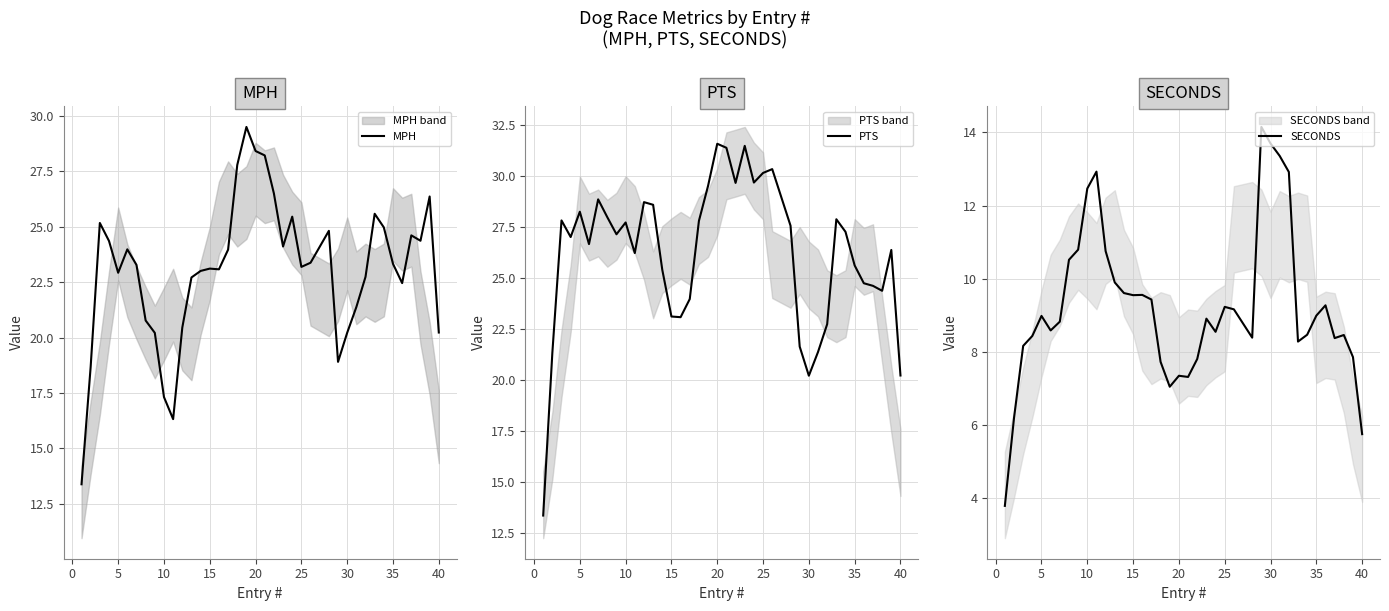

True or false: PTS has a value of 16.1 at 5.

False